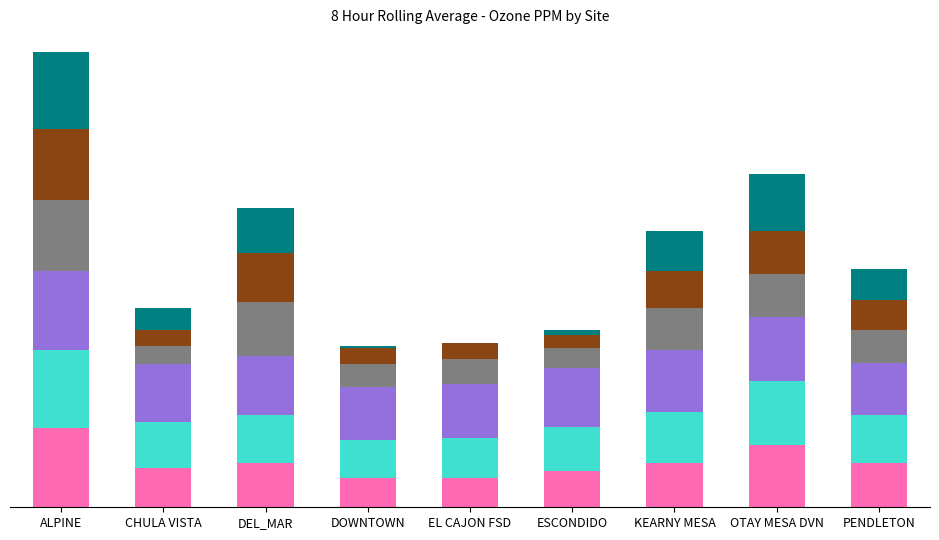

True or false: Hour 8 has a value of 0.0 at PENDLETON.

False